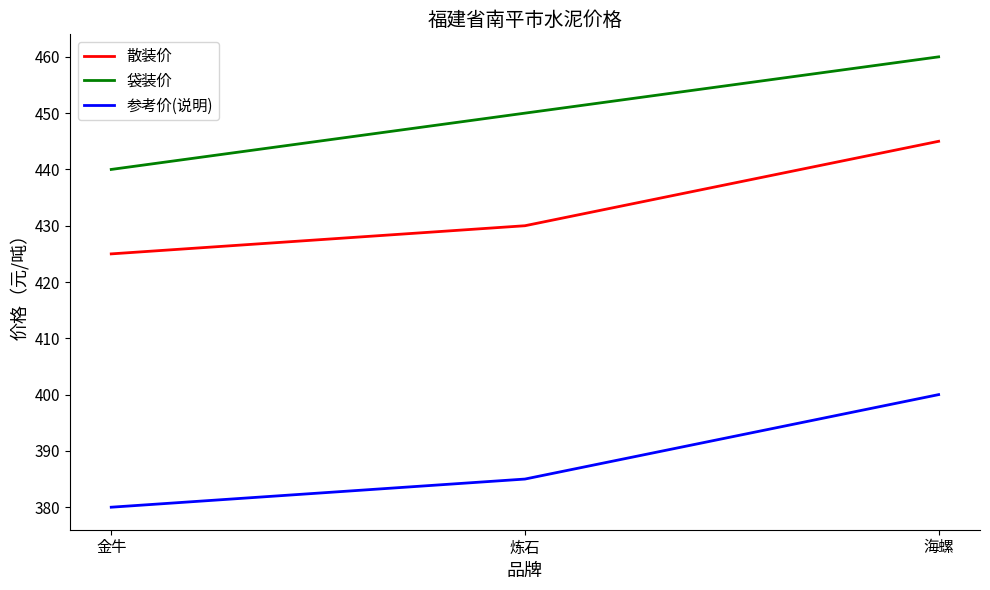

What is the difference between the 散装价 values at 炼石 and 海螺?

15